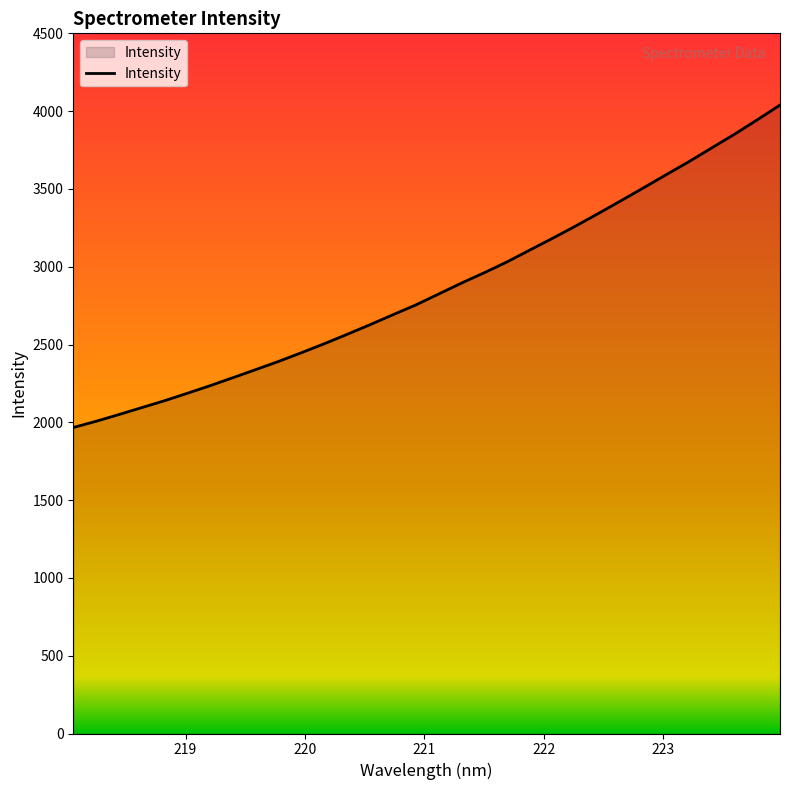

What is the greatest value displayed?

4039.0